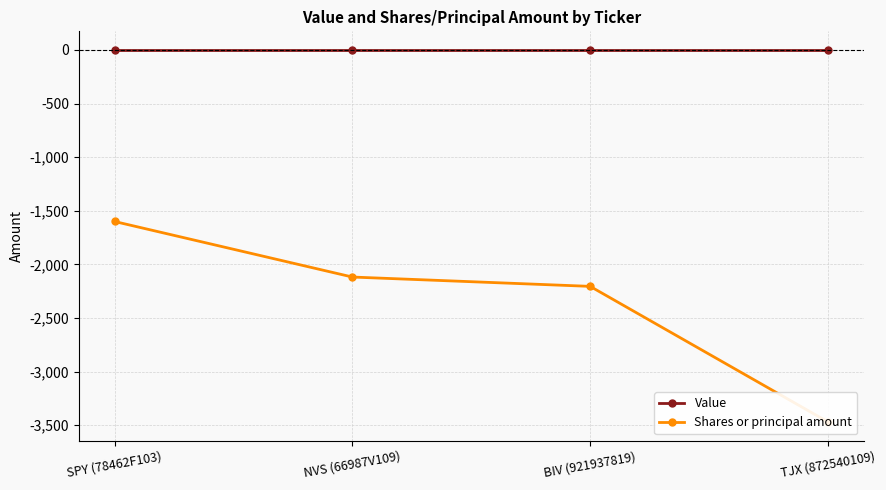

Between BIV (921937819) and TJX (872540109), which series saw the biggest shift?

Shares or principal amount